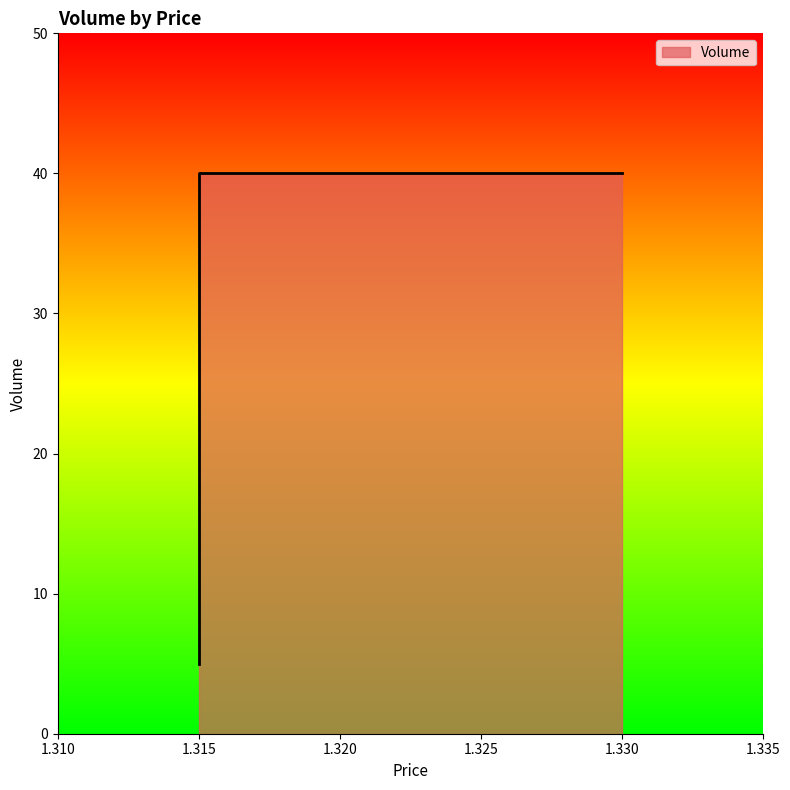

The chart shows a value of 40 at 1.33. True or false?

True